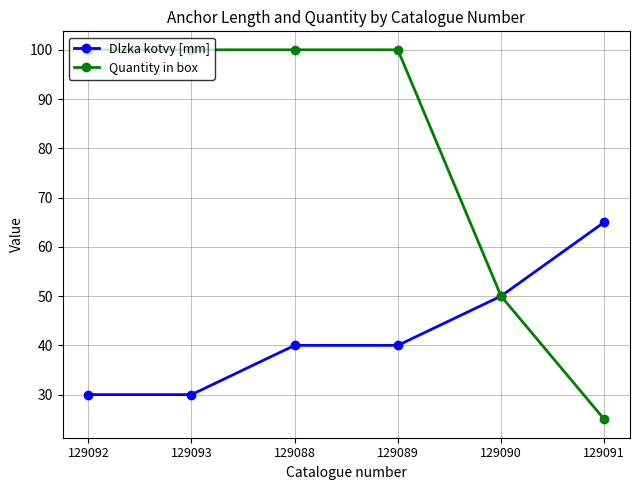

What is the total value across all series at 129092?

130